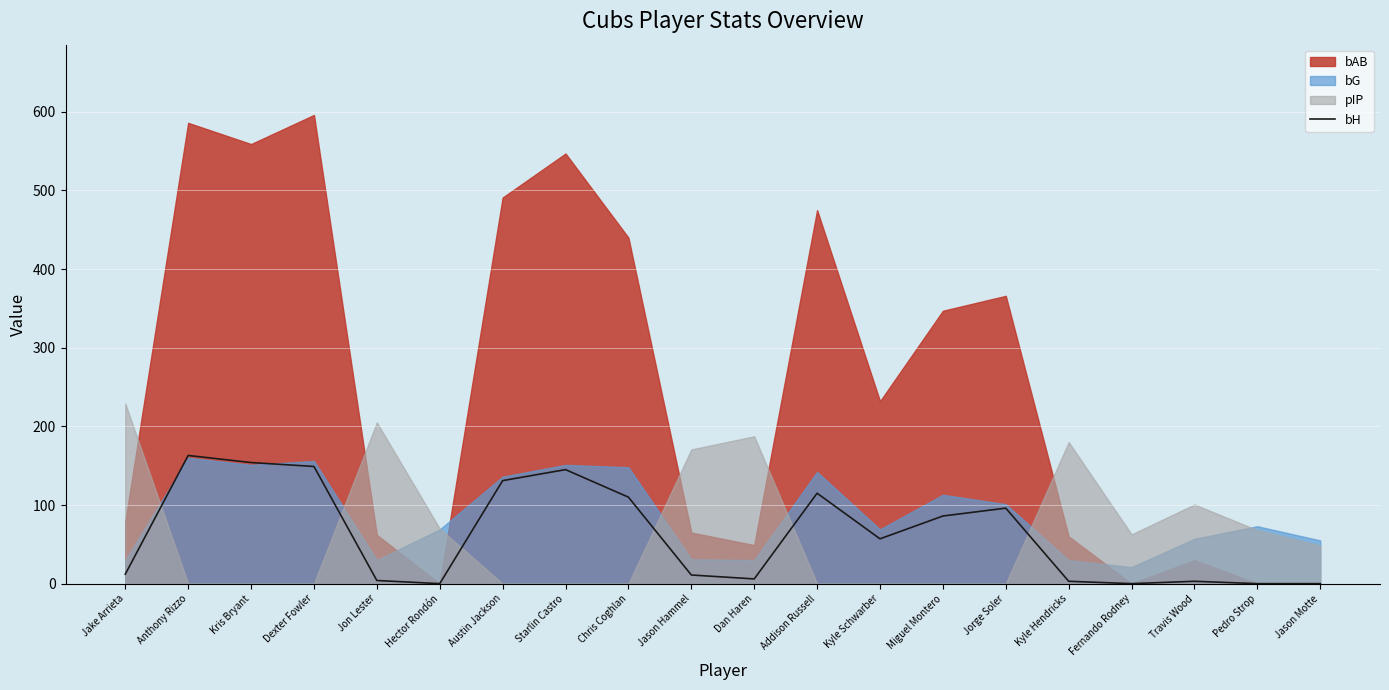

List the labels in order of value, smallest first.

Hector Rondón, Fernando Rodney, Pedro Strop, Jason Motte, Kyle Hendricks, Travis Wood, Jon Lester, Dan Haren, Jason Hammel, Jake Arrieta, Kyle Schwarber, Miguel Montero, Jorge Soler, Chris Coghlan, Addison Russell, Austin Jackson, Starlin Castro, Dexter Fowler, Kris Bryant, Anthony Rizzo